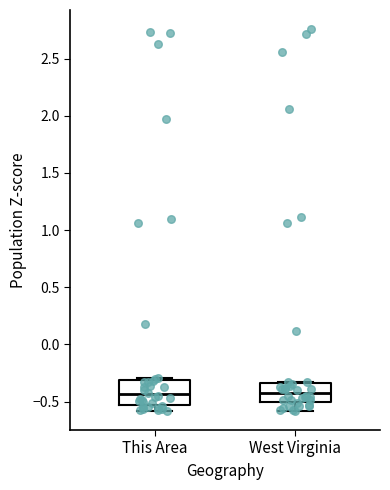

Where does the median line of the box for This Area sit on the y-axis? The values are not printed on the chart, so give them approximately, as read against the axis.

-0.45